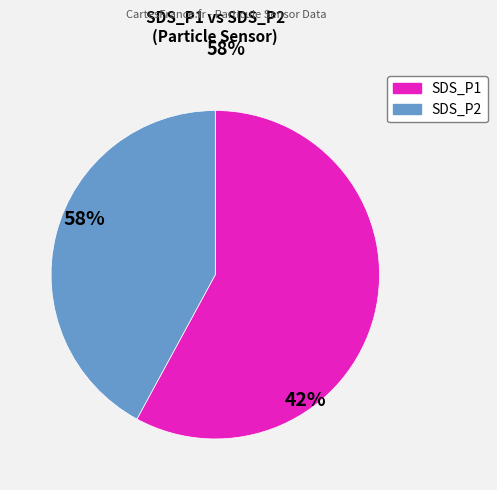

True or false: SDS_P1 accounts for 71% of the total.

False